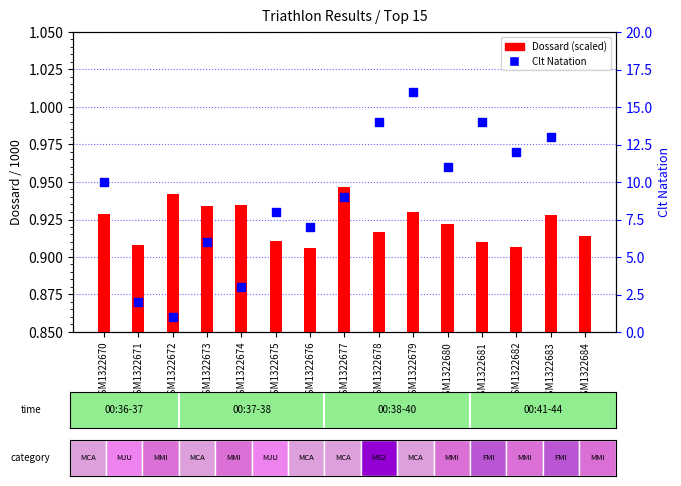

Which series has the largest Y range (max minus min)?

Clt Natation